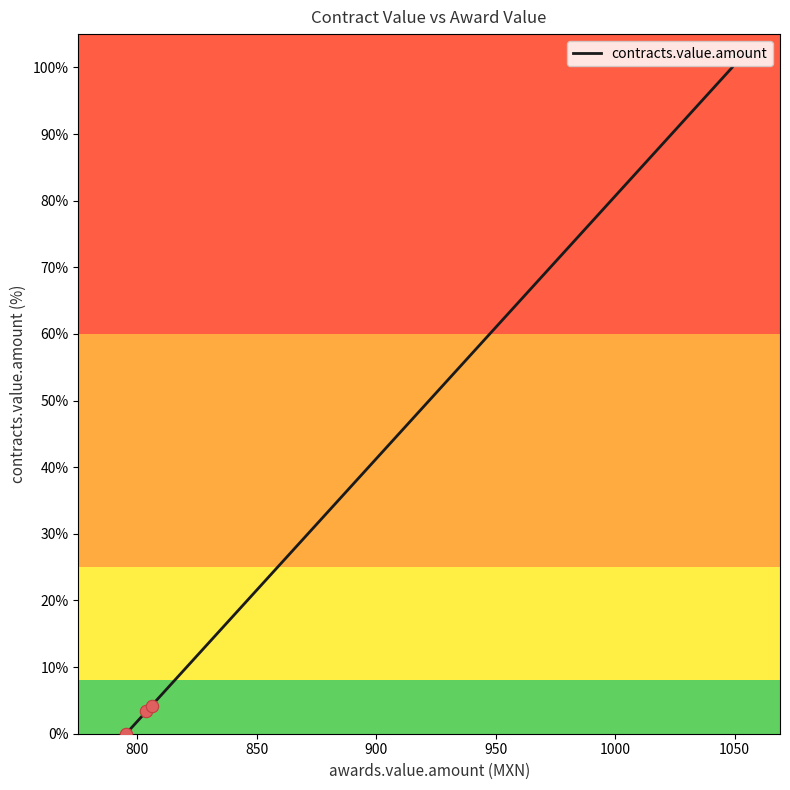

What is the greatest value displayed?

100.0